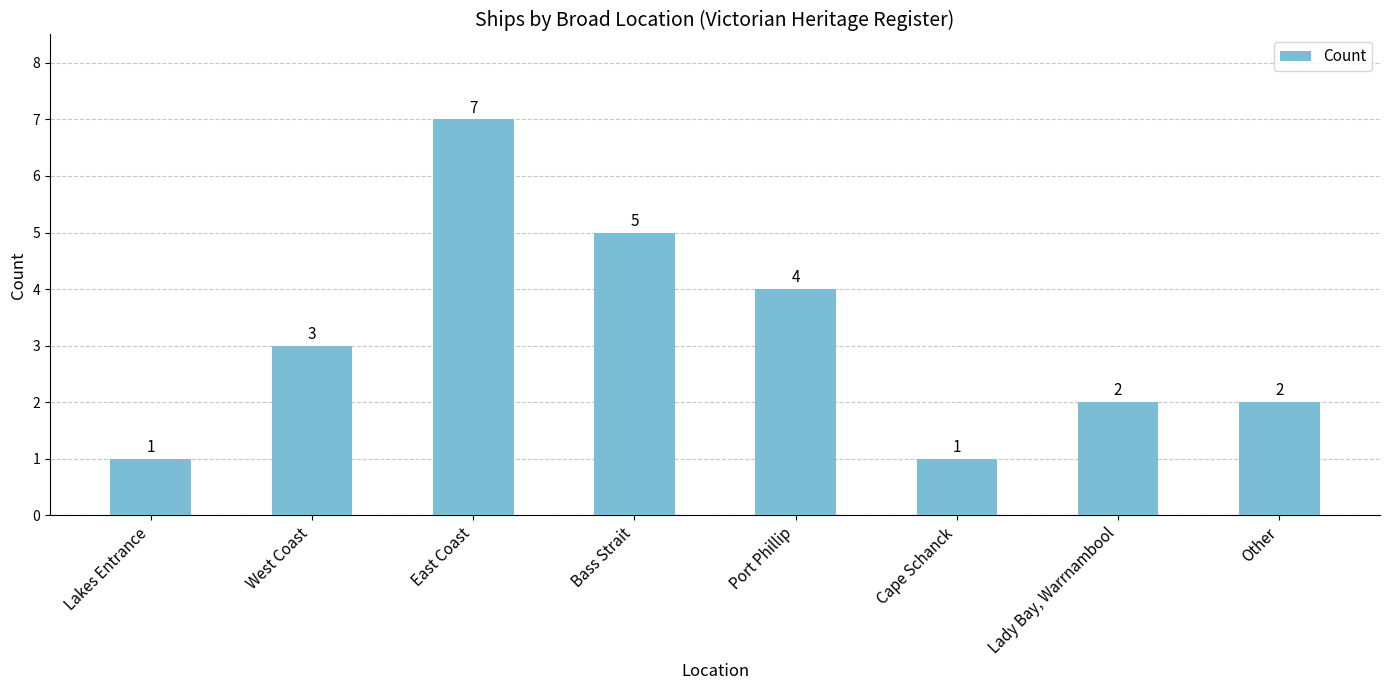

At which label is the value closest to 4?

Port Phillip